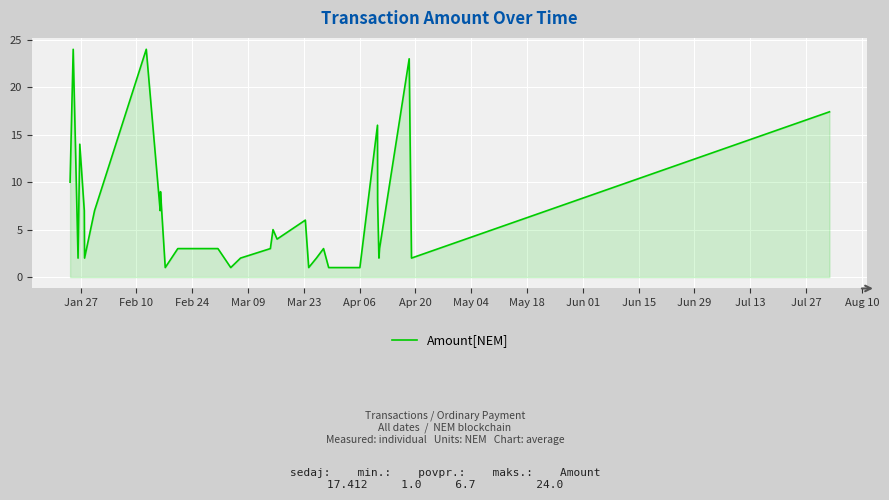

What is the maximum value shown in the chart?

24.0